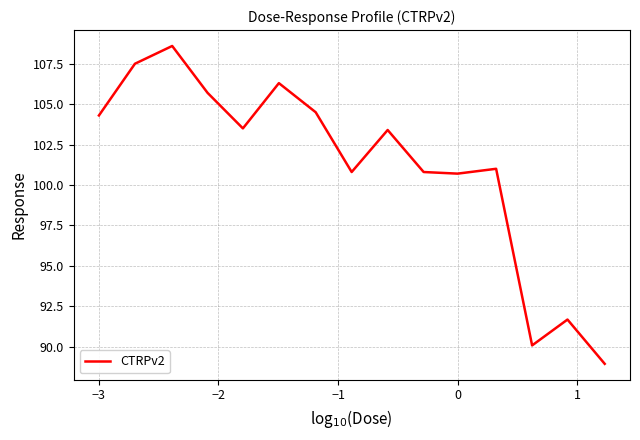

What is the greatest value displayed?

108.6